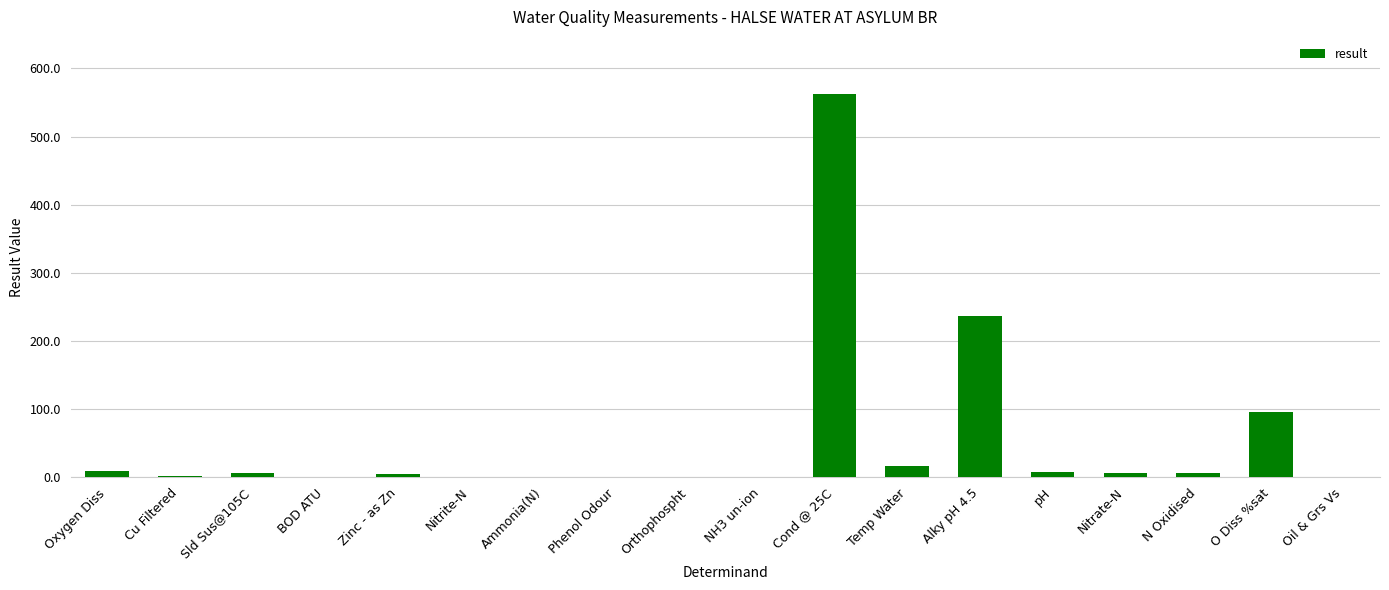

What is the sum of all values?

954.5